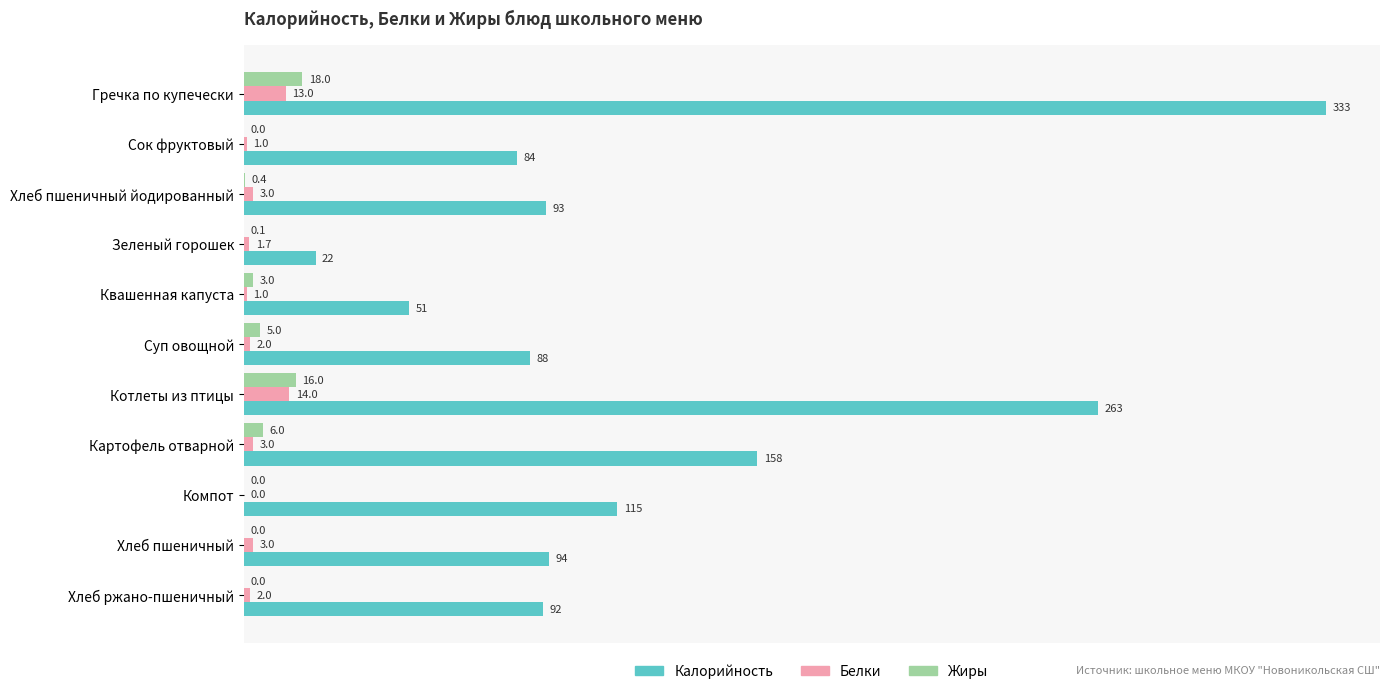

What is the sum of the Калорийность values at Сок фруктовый and Суп овощной?

172.0